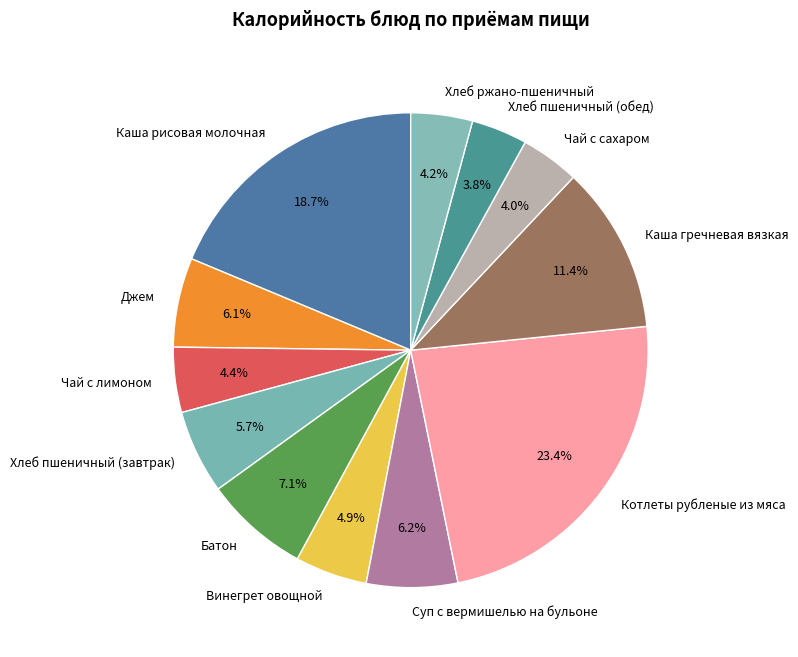

What percentage is the Батон slice, to the nearest percent?

7%